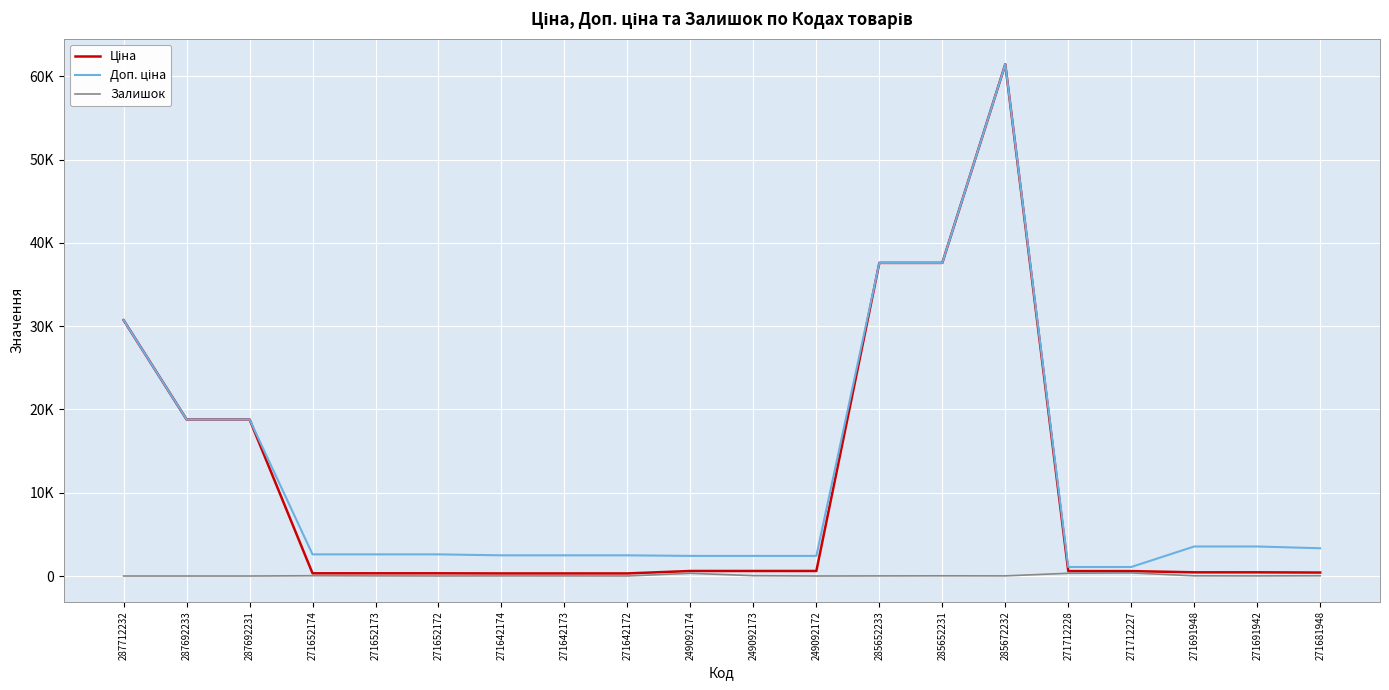

At which label does Ціна first exceed 589?

287712232